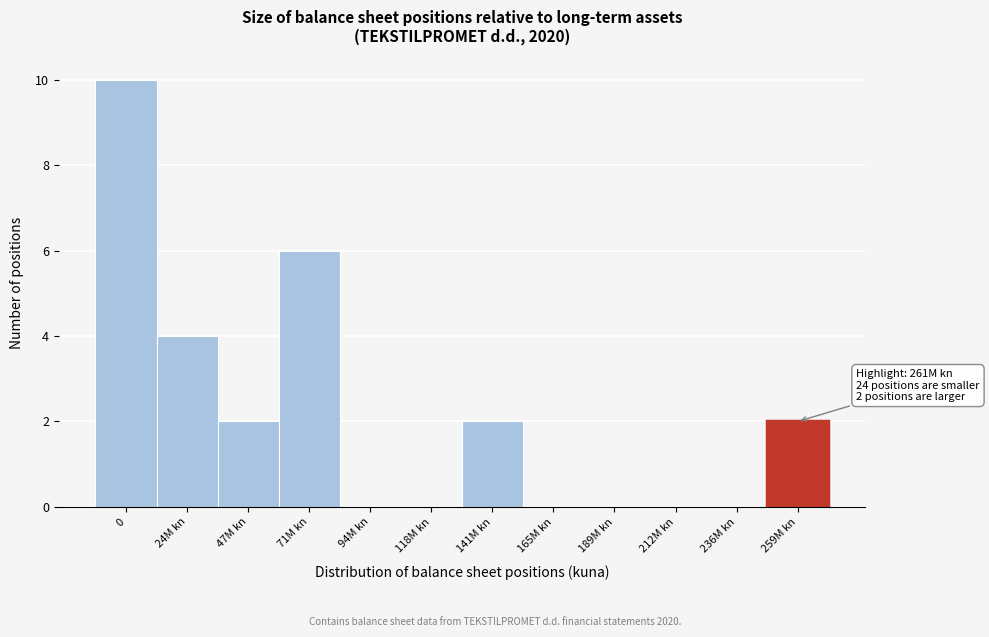

Reading left to right, list all the values displayed in this chart.

0=10	24M kn=4	47M kn=2	71M kn=6	94M kn=0	118M kn=0	141M kn=2	165M kn=0	189M kn=0	212M kn=0	236M kn=0	259M kn=2